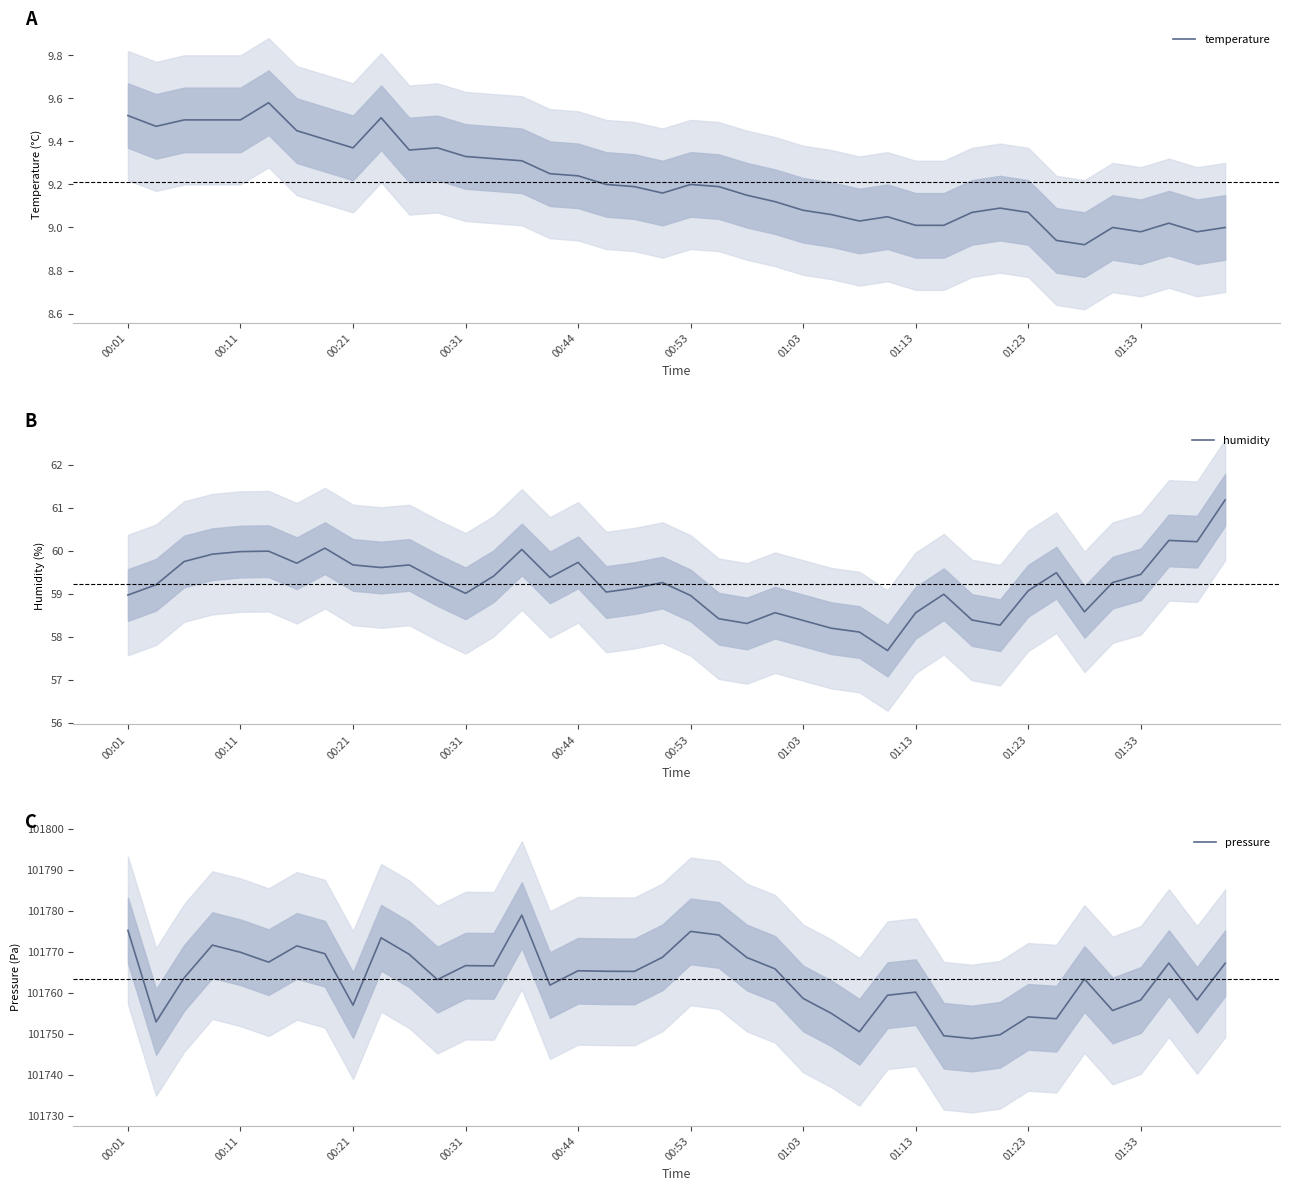

True or false: temperature has more than 0 interior local peaks.

True